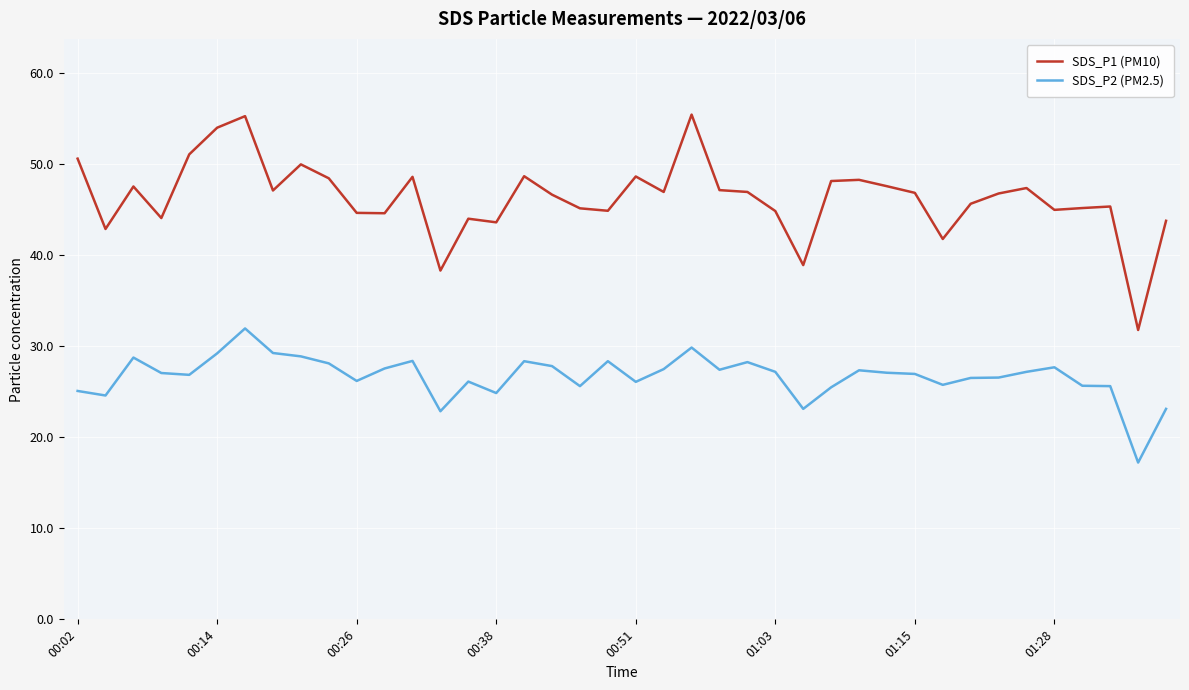

True or false: SDS_P2 (PM2.5) and SDS_P1 (PM10) cross at least once.

False